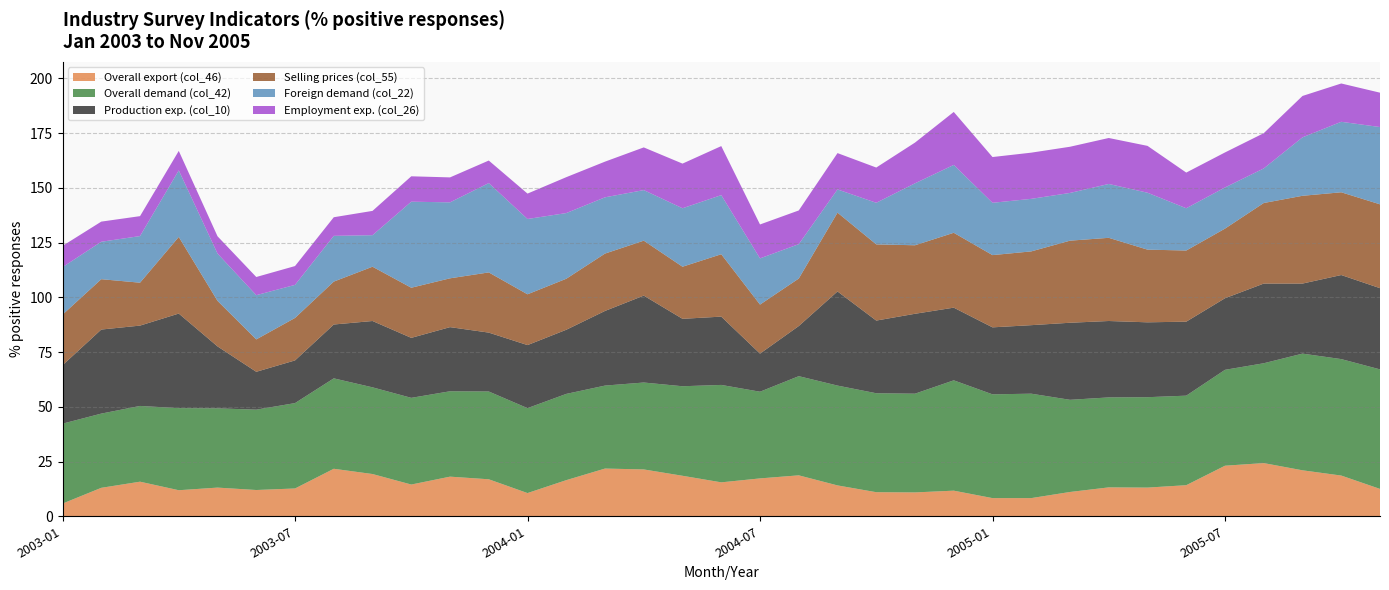

Reading left to right, transcribe all the data shown in this chart.

Overall export (col_46): 2003-01=5.8	2003-02=13.0	2003-03=15.8	2003-04=11.9	2003-05=13.1	2003-06=12.0	2003-07=12.7	2003-08=21.7	2003-09=19.3	2003-10=14.5	2003-11=18.1	2003-12=16.9	2004-01=10.6	2004-02=16.5	2004-03=21.8	2004-04=21.4	2004-05=18.5	2004-06=15.5	2004-07=17.3	2004-08=18.7	2004-09=14.1	2004-10=11.0	2004-11=10.9	2004-12=11.7	2005-01=8.3	2005-02=8.3	2005-03=11.1	2005-04=13.2	2005-05=13.1	2005-06=14.2	2005-07=23.1	2005-08=24.3	2005-09=21.0	2005-10=18.6	2005-11=12.5
Overall demand (col_42): 2003-01=36.5	2003-02=33.9	2003-03=34.6	2003-04=37.5	2003-05=36.2	2003-06=36.7	2003-07=39.0	2003-08=41.3	2003-09=39.6	2003-10=39.6	2003-11=39.0	2003-12=40.1	2004-01=38.8	2004-02=39.4	2004-03=37.9	2004-04=39.7	2004-05=40.9	2004-06=44.5	2004-07=39.6	2004-08=45.3	2004-09=45.6	2004-10=45.2	2004-11=45.1	2004-12=50.4	2005-01=47.4	2005-02=47.7	2005-03=42.1	2005-04=41.1	2005-05=41.3	2005-06=40.9	2005-07=43.8	2005-08=45.6	2005-09=53.3	2005-10=53.2	2005-11=54.6
Production exp. (col_10): 2003-01=26.7	2003-02=38.4	2003-03=36.7	2003-04=43.2	2003-05=28.3	2003-06=17.3	2003-07=19.5	2003-08=24.6	2003-09=30.3	2003-10=27.4	2003-11=29.3	2003-12=26.9	2004-01=28.8	2004-02=29.3	2004-03=34.1	2004-04=39.7	2004-05=30.8	2004-06=31.2	2004-07=17.4	2004-08=22.9	2004-09=43.0	2004-10=33.2	2004-11=36.5	2004-12=33.2	2005-01=30.6	2005-02=31.3	2005-03=35.2	2005-04=34.9	2005-05=34.2	2005-06=33.8	2005-07=32.7	2005-08=36.4	2005-09=32.0	2005-10=38.4	2005-11=37.1
Selling prices (col_55): 2003-01=23.1	2003-02=23.0	2003-03=19.6	2003-04=35.0	2003-05=20.8	2003-06=14.8	2003-07=19.4	2003-08=19.6	2003-09=24.8	2003-10=22.9	2003-11=22.3	2003-12=27.5	2004-01=23.2	2004-02=23.3	2004-03=26.2	2004-04=25.1	2004-05=23.8	2004-06=28.5	2004-07=22.4	2004-08=21.7	2004-09=36.0	2004-10=34.8	2004-11=31.3	2004-12=34.2	2005-01=33.0	2005-02=33.7	2005-03=37.5	2005-04=38.0	2005-05=33.2	2005-06=32.5	2005-07=31.8	2005-08=36.8	2005-09=40.1	2005-10=37.8	2005-11=38.3
Foreign demand (col_22): 2003-01=21.7	2003-02=17.1	2003-03=21.3	2003-04=30.4	2003-05=21.6	2003-06=20.2	2003-07=15.1	2003-08=20.9	2003-09=14.4	2003-10=39.3	2003-11=34.7	2003-12=40.8	2004-01=34.4	2004-02=30.0	2004-03=25.7	2004-04=23.1	2004-05=26.7	2004-06=27.0	2004-07=21.1	2004-08=15.7	2004-09=10.6	2004-10=19.0	2004-11=28.3	2004-12=31.0	2005-01=23.9	2005-02=24.0	2005-03=21.8	2005-04=24.6	2005-05=26.0	2005-06=19.3	2005-07=18.8	2005-08=15.8	2005-09=26.7	2005-10=32.2	2005-11=35.3
Employment exp. (col_26): 2003-01=9.7	2003-02=9.2	2003-03=9.1	2003-04=8.9	2003-05=7.9	2003-06=8.3	2003-07=8.6	2003-08=8.5	2003-09=11.1	2003-10=11.6	2003-11=11.4	2003-12=10.3	2004-01=11.6	2004-02=16.4	2004-03=16.3	2004-04=19.5	2004-05=20.4	2004-06=22.4	2004-07=15.5	2004-08=15.4	2004-09=16.6	2004-10=16.1	2004-11=18.6	2004-12=24.2	2005-01=20.9	2005-02=21.1	2005-03=21.1	2005-04=21.0	2005-05=21.4	2005-06=16.3	2005-07=16.0	2005-08=16.1	2005-09=18.9	2005-10=17.5	2005-11=15.7